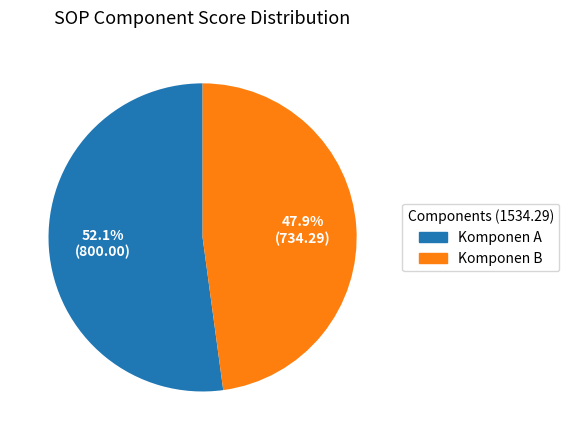

To the nearest percent, what portion does Komponen B represent?

48%